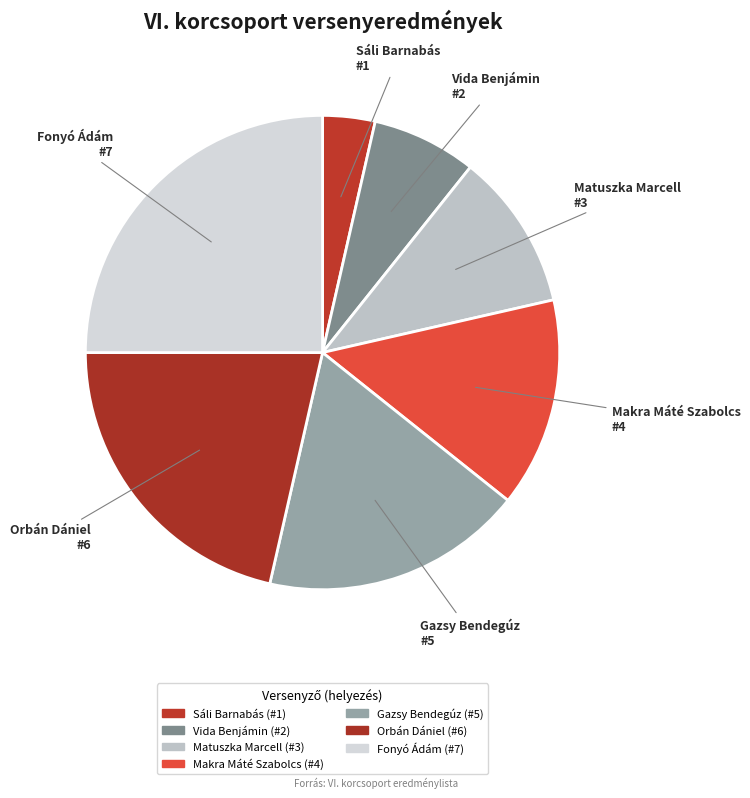

Count the number of slices in the pie.

7